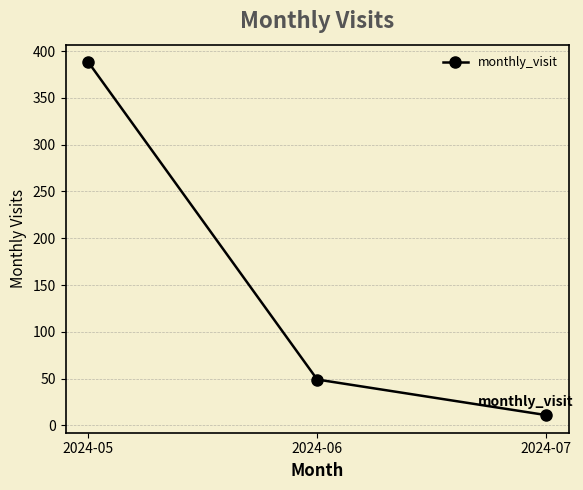

List the labels in order of value, smallest first.

2024-07, 2024-06, 2024-05